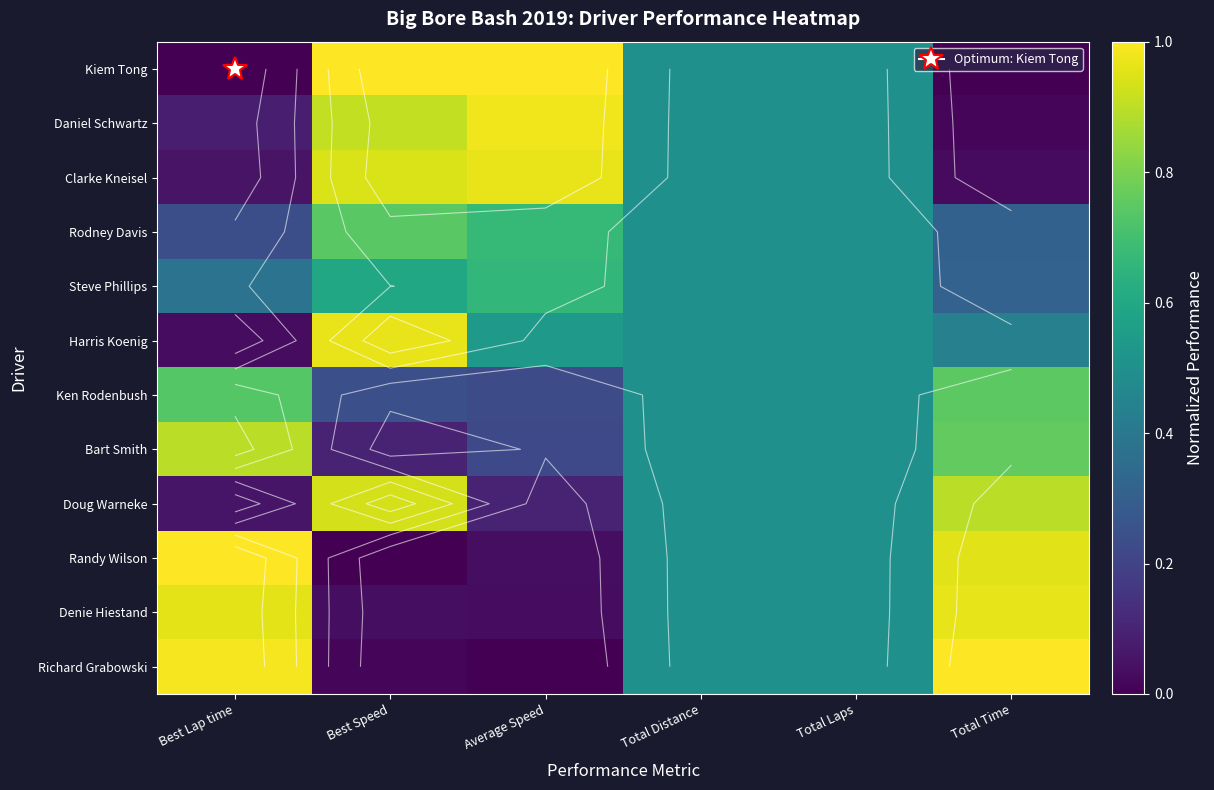

Which series has the widest spread of values?

Kiem Tong